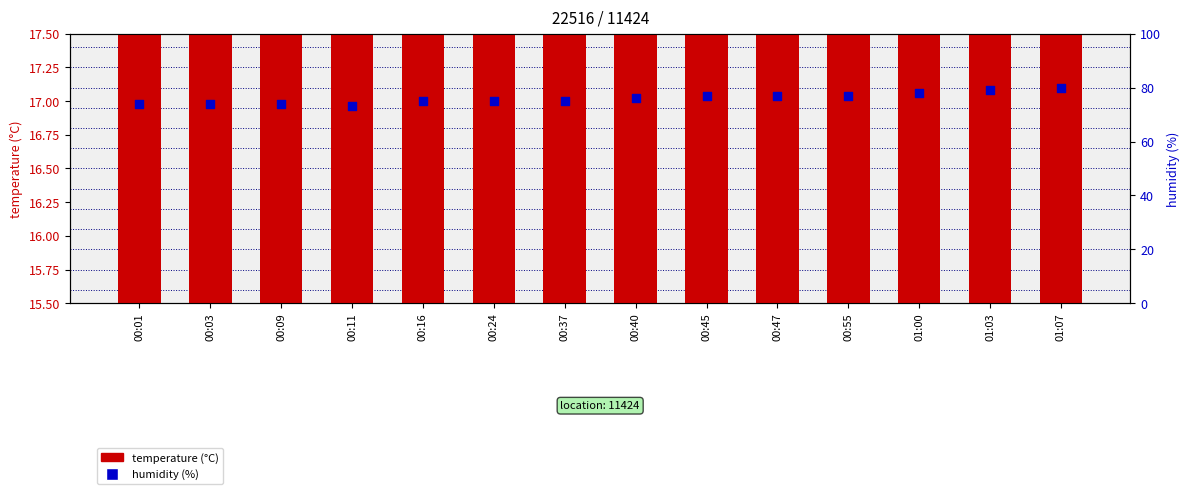

At how many categories does at least one series exceed 47?

14